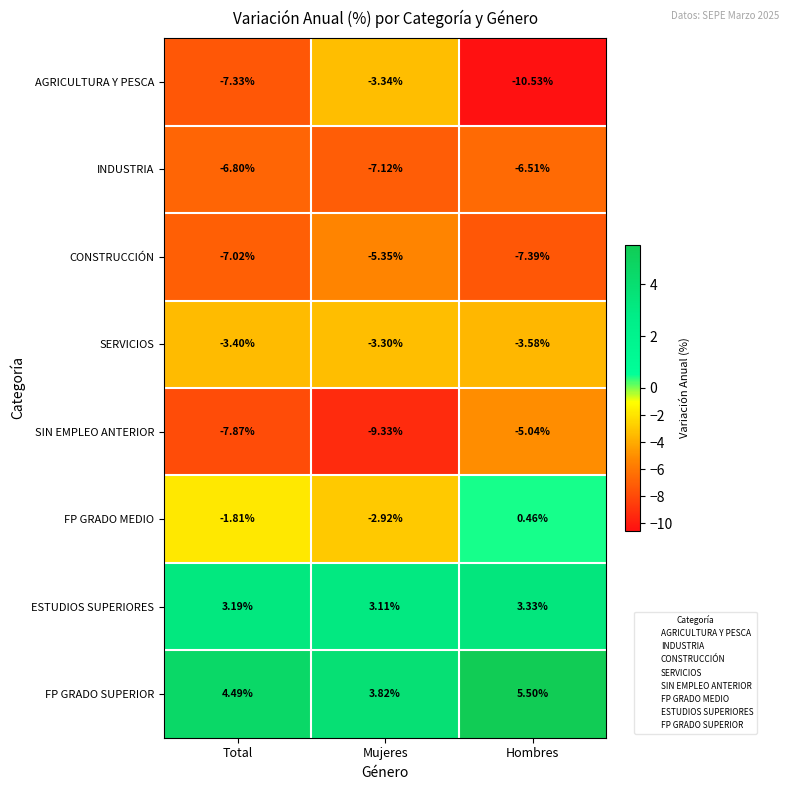

How many categories are shown in the chart?

3